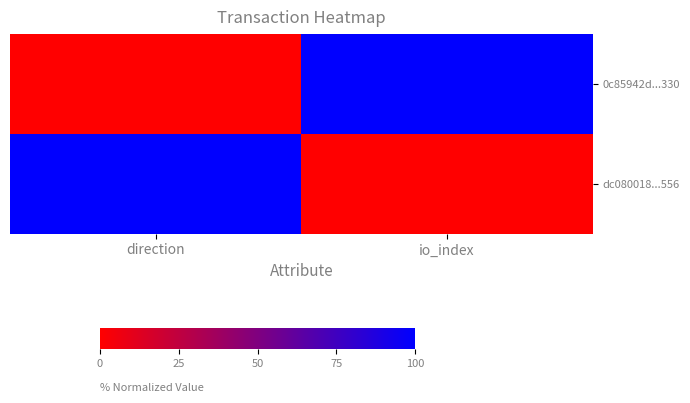

Reading right to left, list all the values displayed in this chart.

0c85942d...330: io_index=100	direction=0
dc080018...556: io_index=0	direction=100